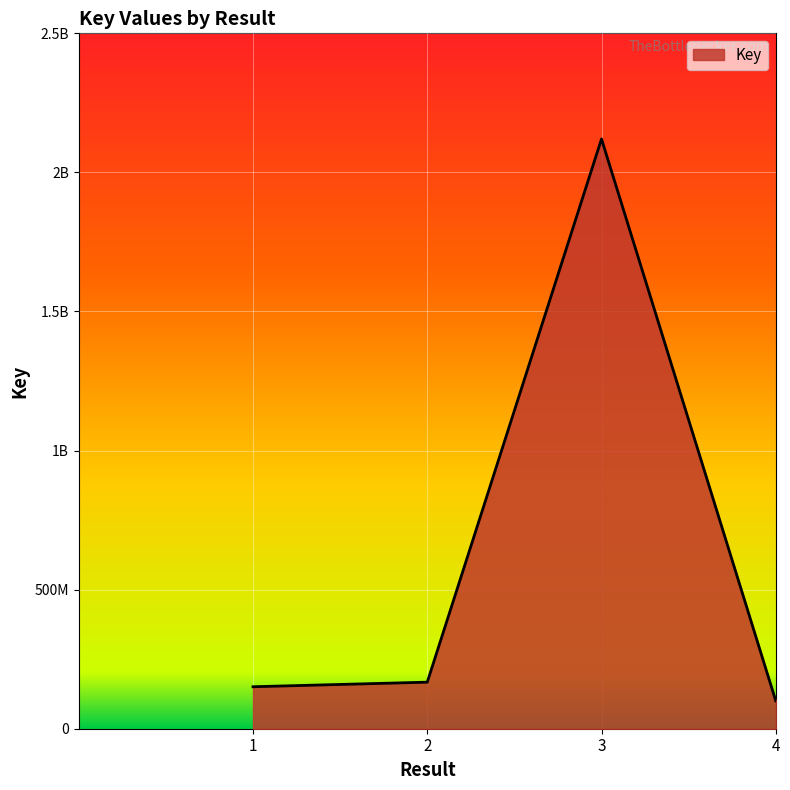

Does the chart display data point markers on the line(s)?

No